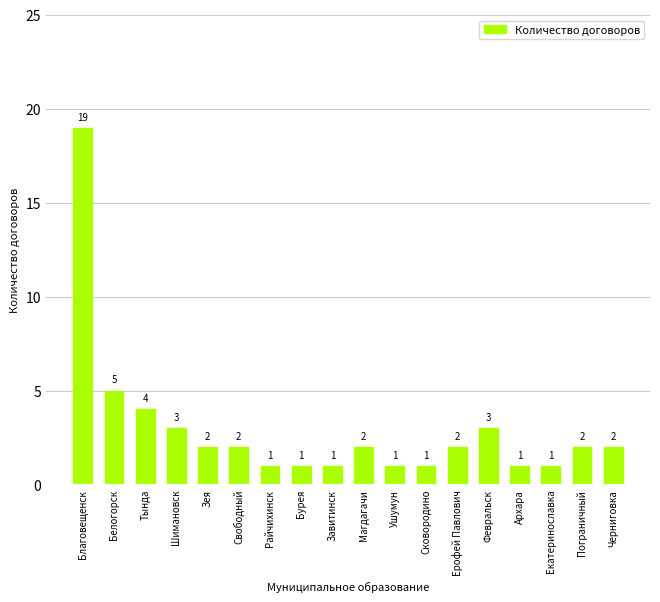

At which category does the chart reach its peak across all series?

Благовещенск